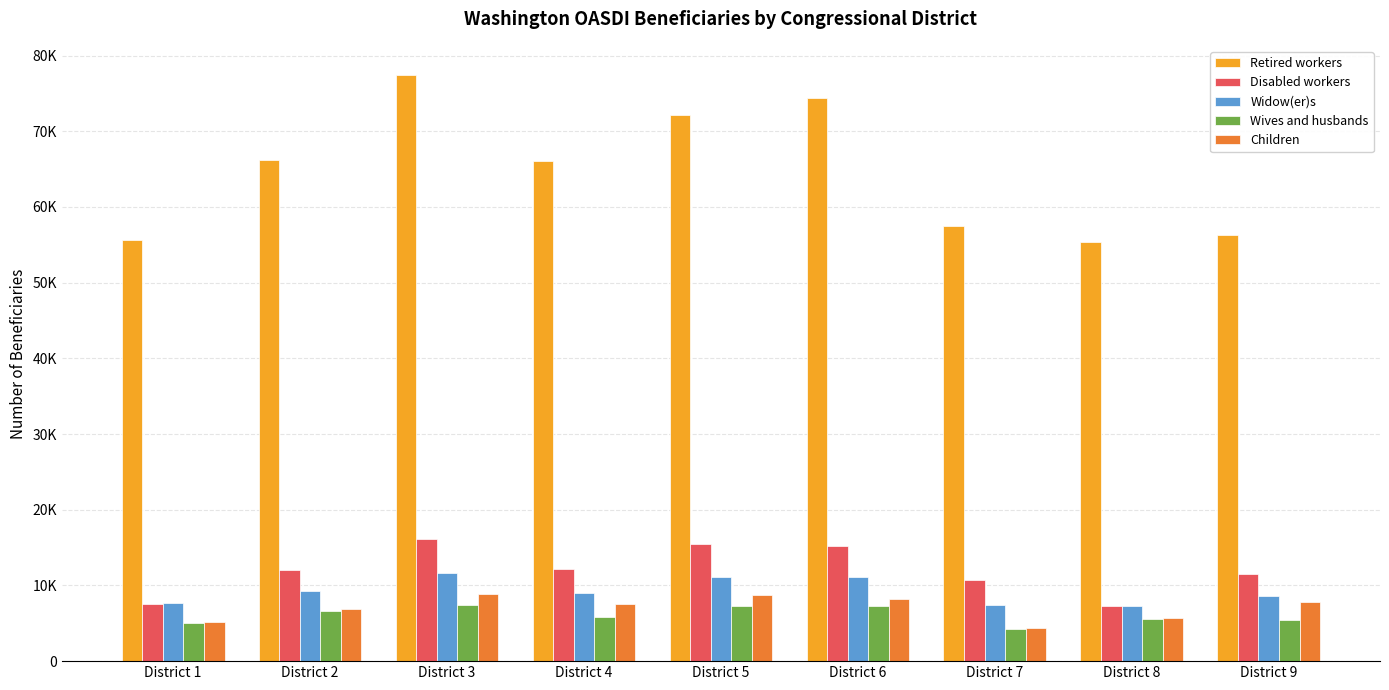

At which category does the chart reach its peak across all series?

District 3